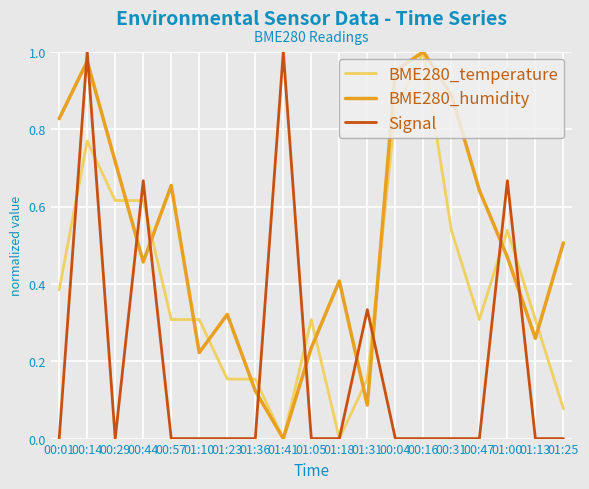

The value of Signal at 01:13 is -0.5. True or false?

False